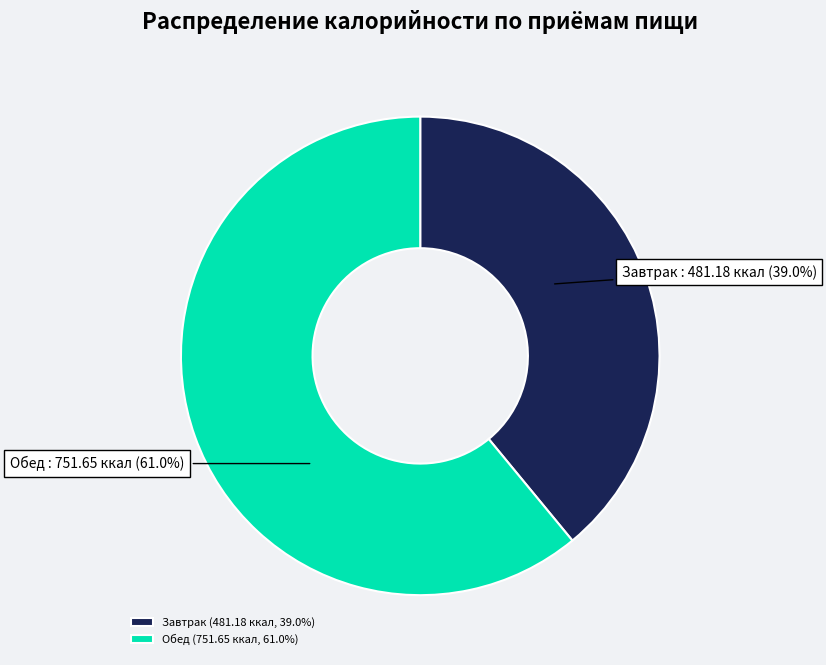

Approximately how many times larger is the value at Завтрак compared to Обед?

0.6